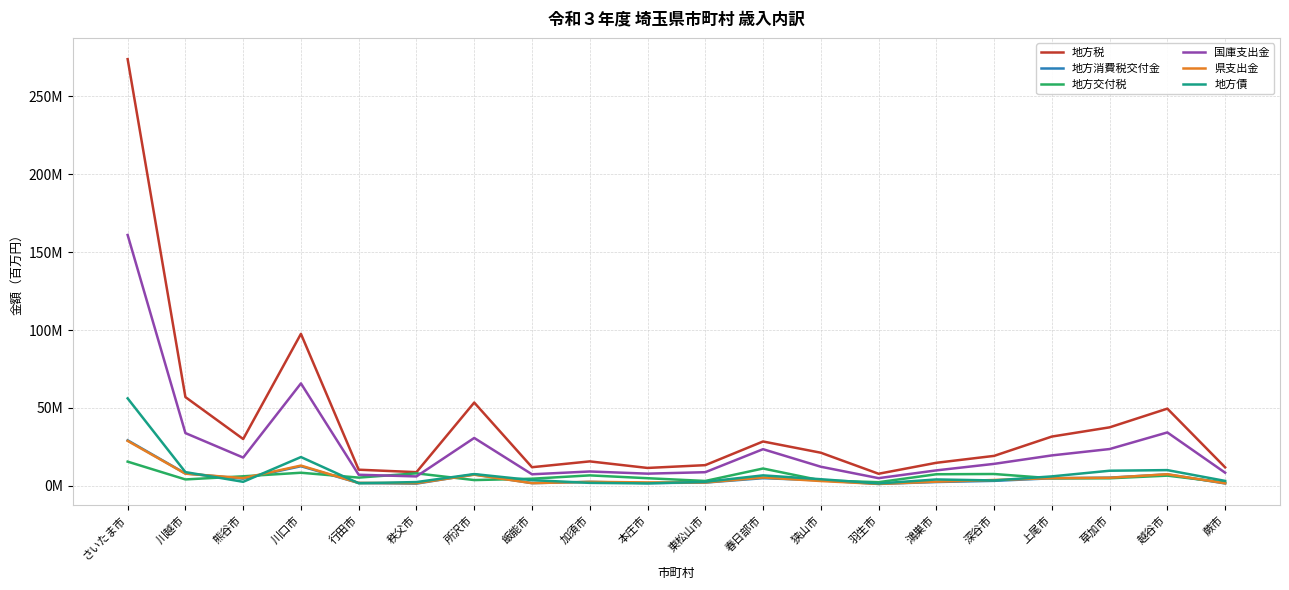

At which label does 地方税 reach its peak?

さいたま市